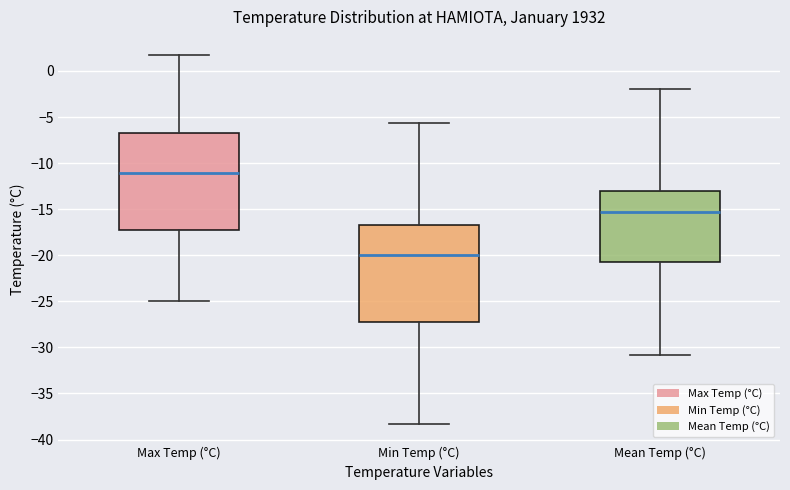

Reading left to right, read every box against the y-axis: the position of its median line, the range the box covers, and the ends of its whiskers. The values are not printed on the chart, so give them approximately, as read against the axis.

Max Temp (°C): median -11.0, box -17.0 to -6.5, whiskers -25.0 to 1.5
Min Temp (°C): median -20.0, box -27.0 to -16.5, whiskers -38.5 to -5.5
Mean Temp (°C): median -15.5, box -20.5 to -13.0, whiskers -31.0 to -2.0